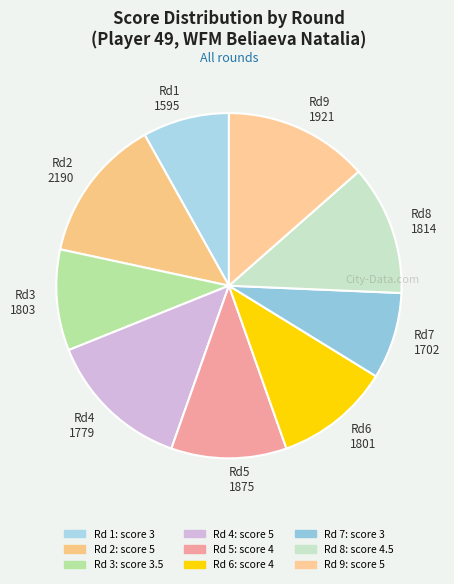

Is there a majority slice in this chart?

No